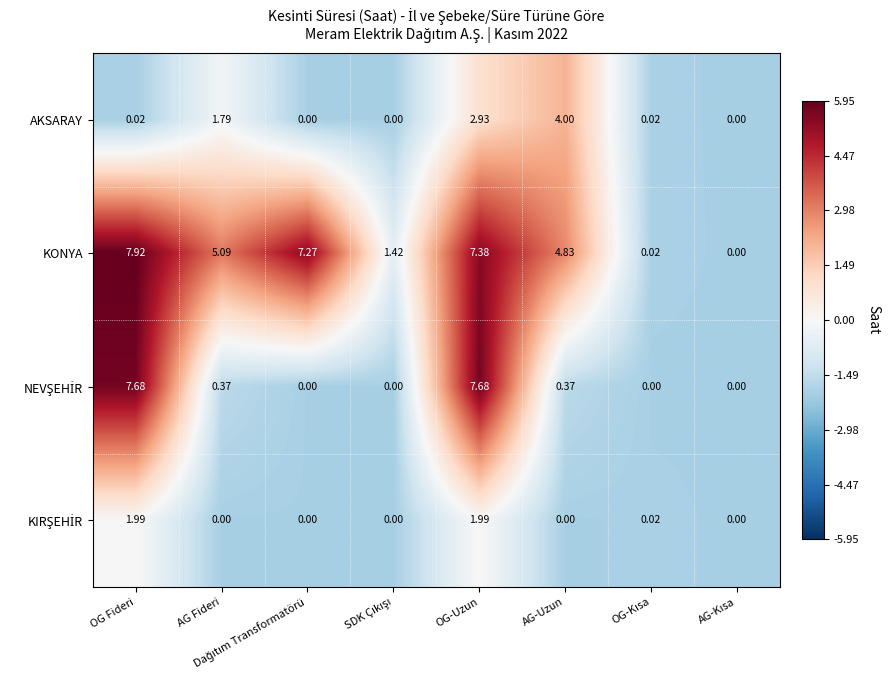

Where is AKSARAY nearest to the value 2?

AG Fideri